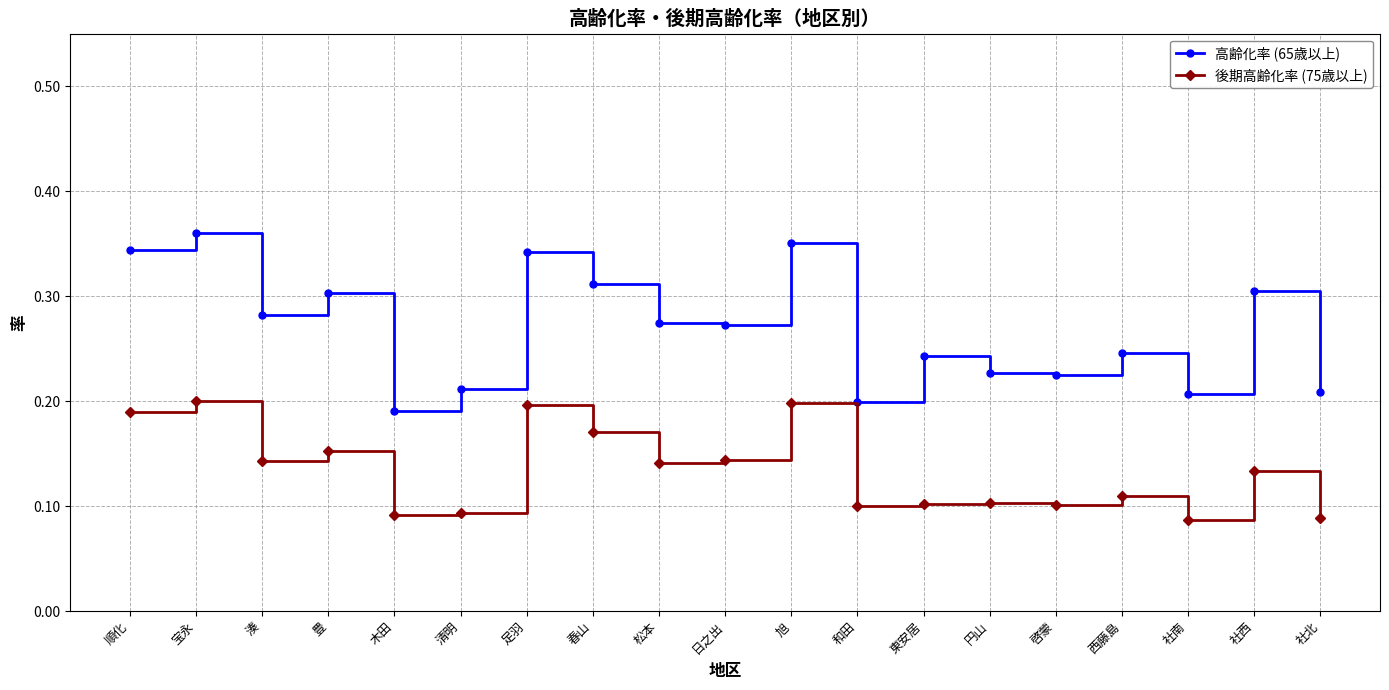

Rank the series by their maximum value, from lowest to highest.

後期高齢化率 (75歳以上), 高齢化率 (65歳以上)